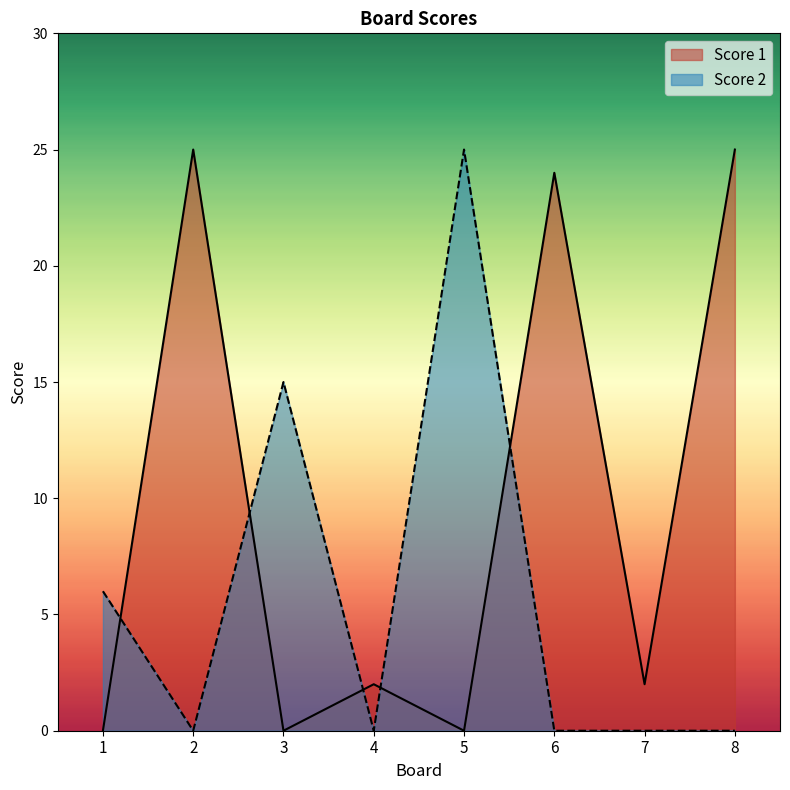

True or false: Score 1 and Score 2 cross at least once.

True